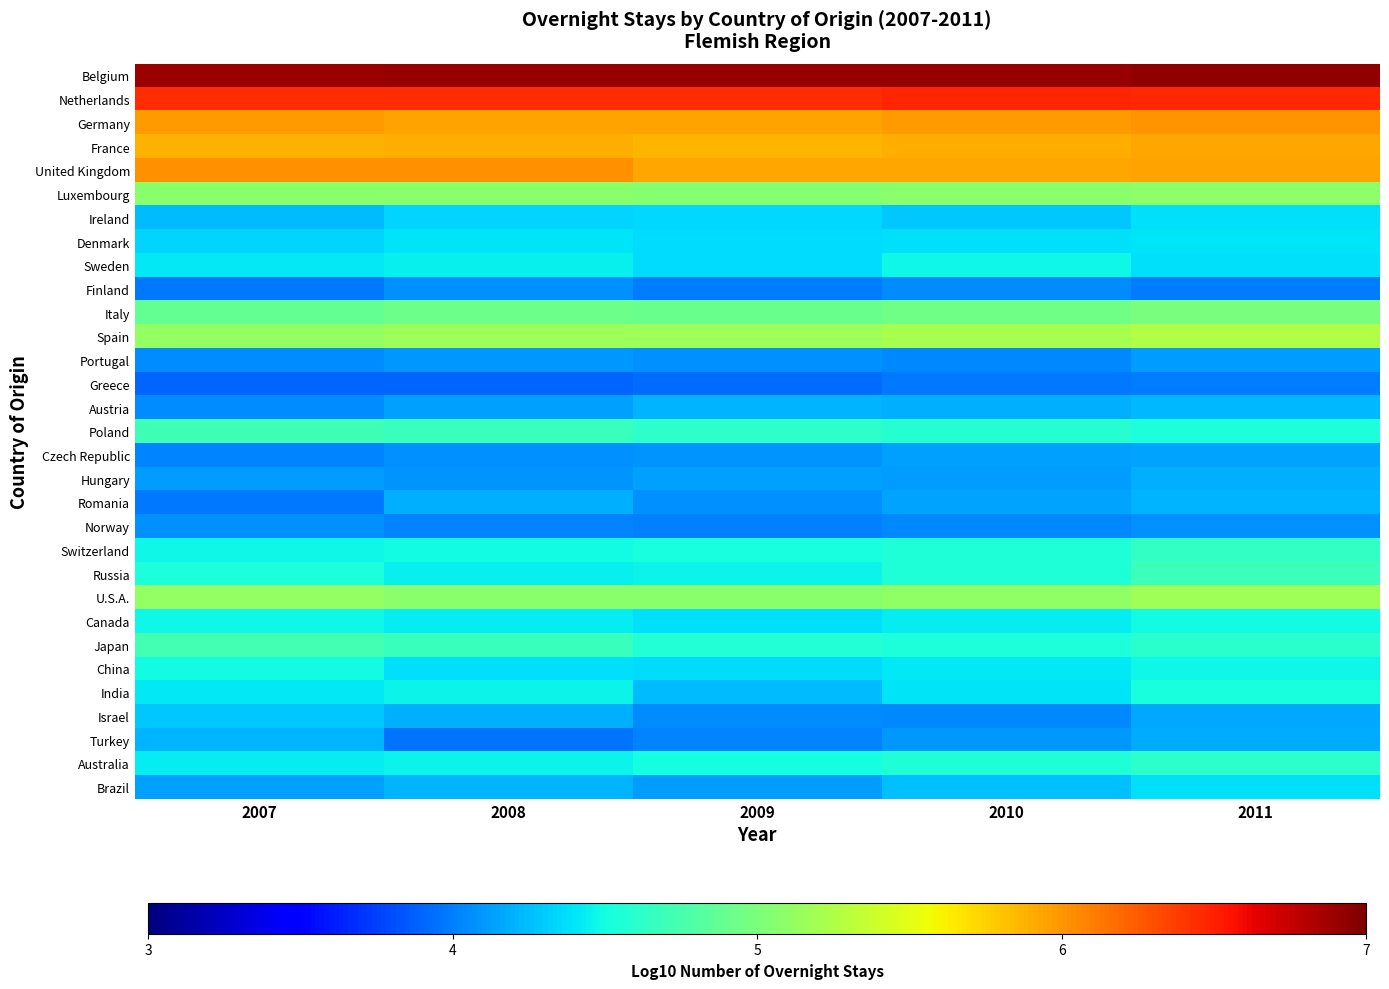

What is the greatest value displayed?

6.9